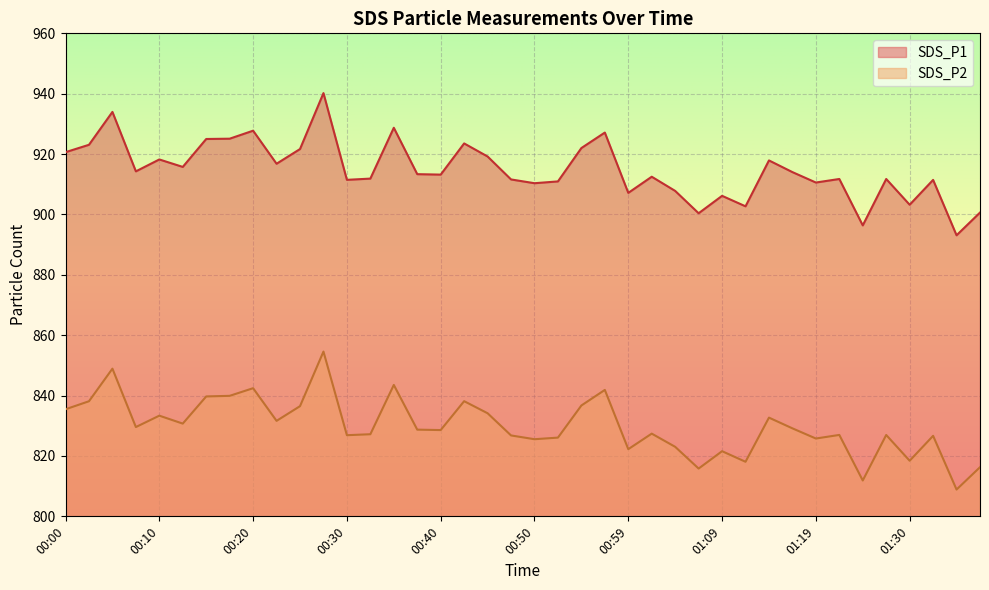

Is it true that SDS_P2 equals 841.9 at 00:57?

True